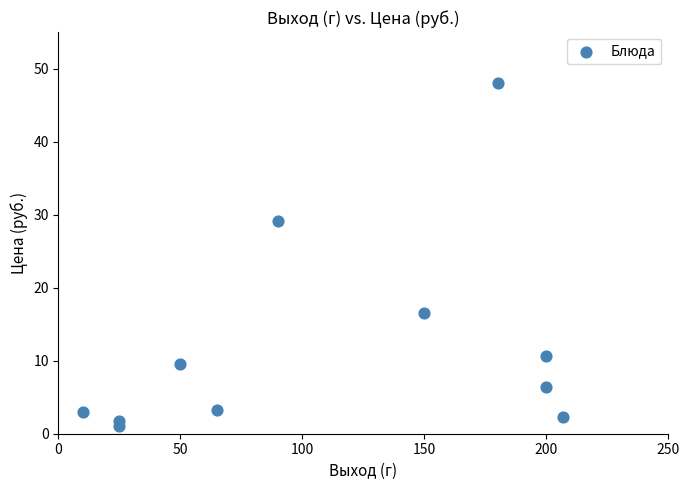

What is the average Y value?

11.9